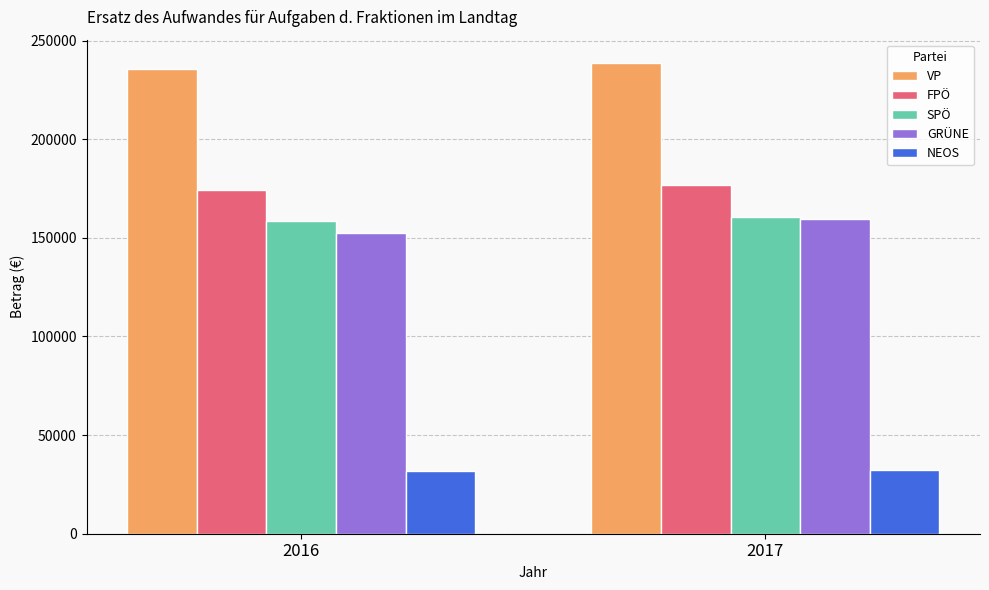

What is the spread (max minus min) of values at 2017?

206394.1